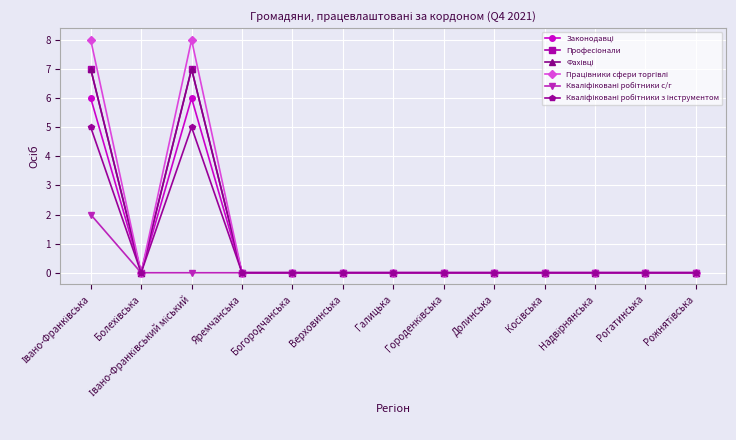

How many interior local peaks does the Професіонали series have?

1